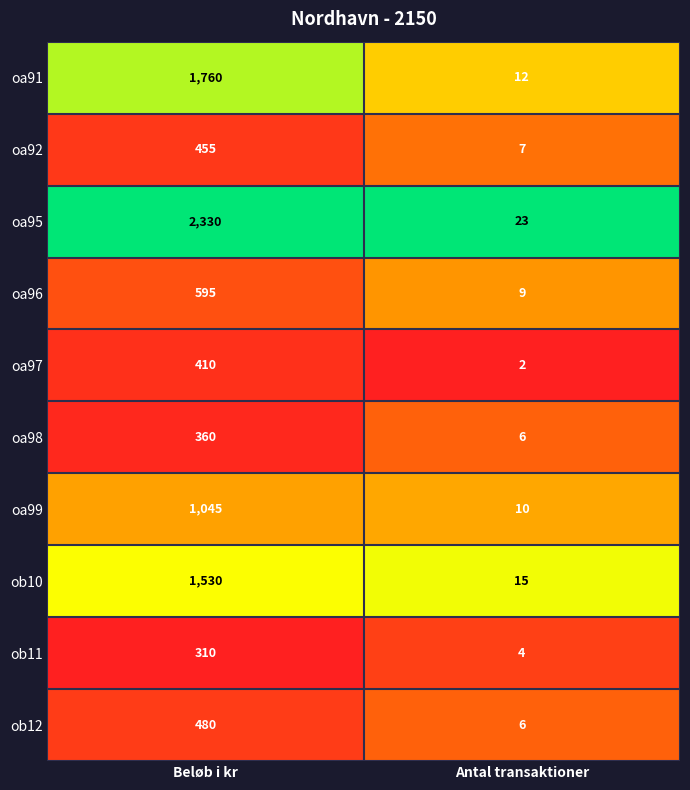

What is the difference between the oa99 values at Beløb i kr and Antal transaktioner?

1035